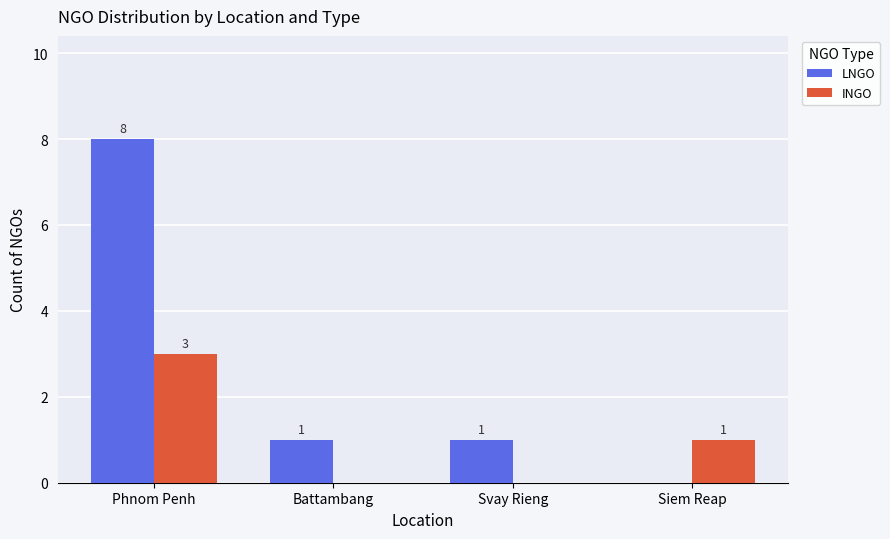

True or false: LNGO has a value of 2 at Phnom Penh.

False